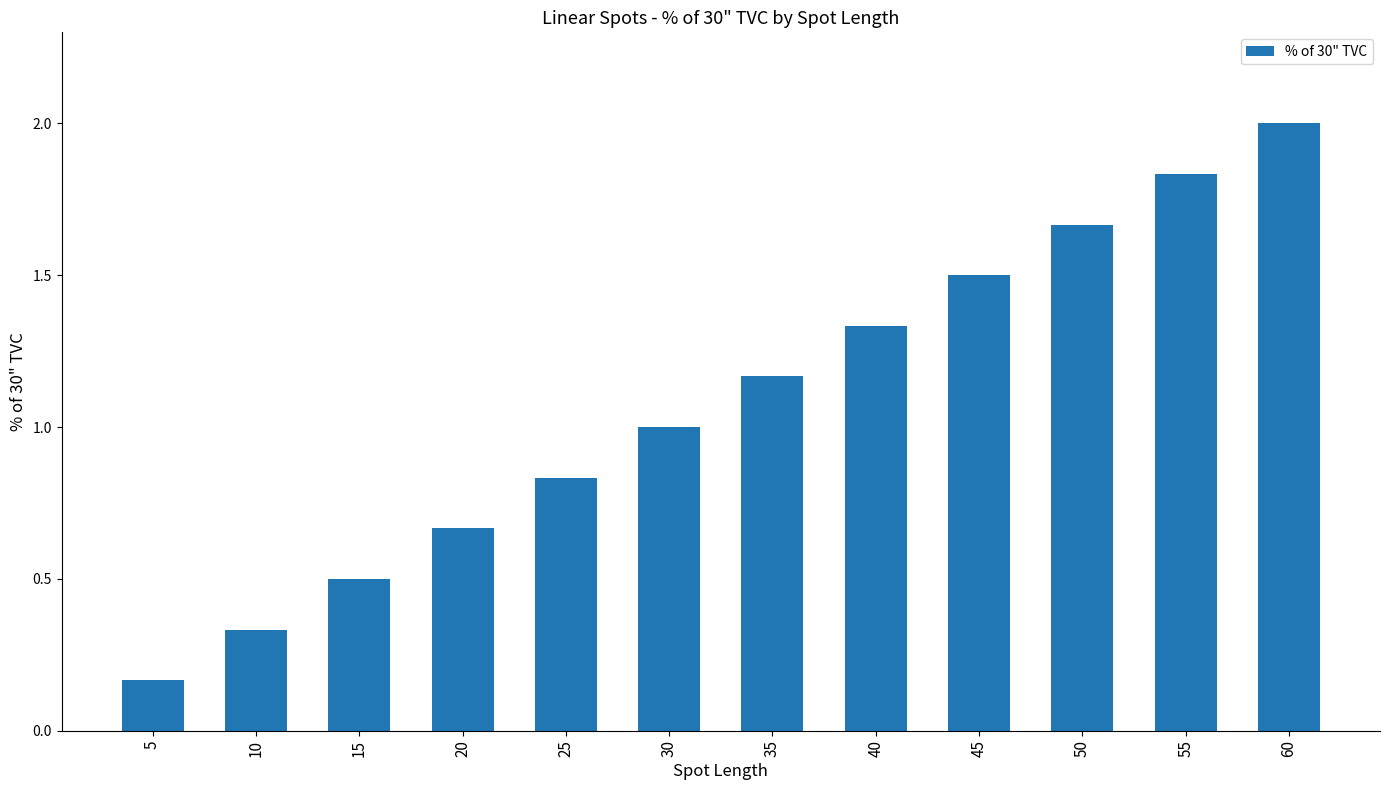

What is the difference between the values at 55 and 25?

1.0